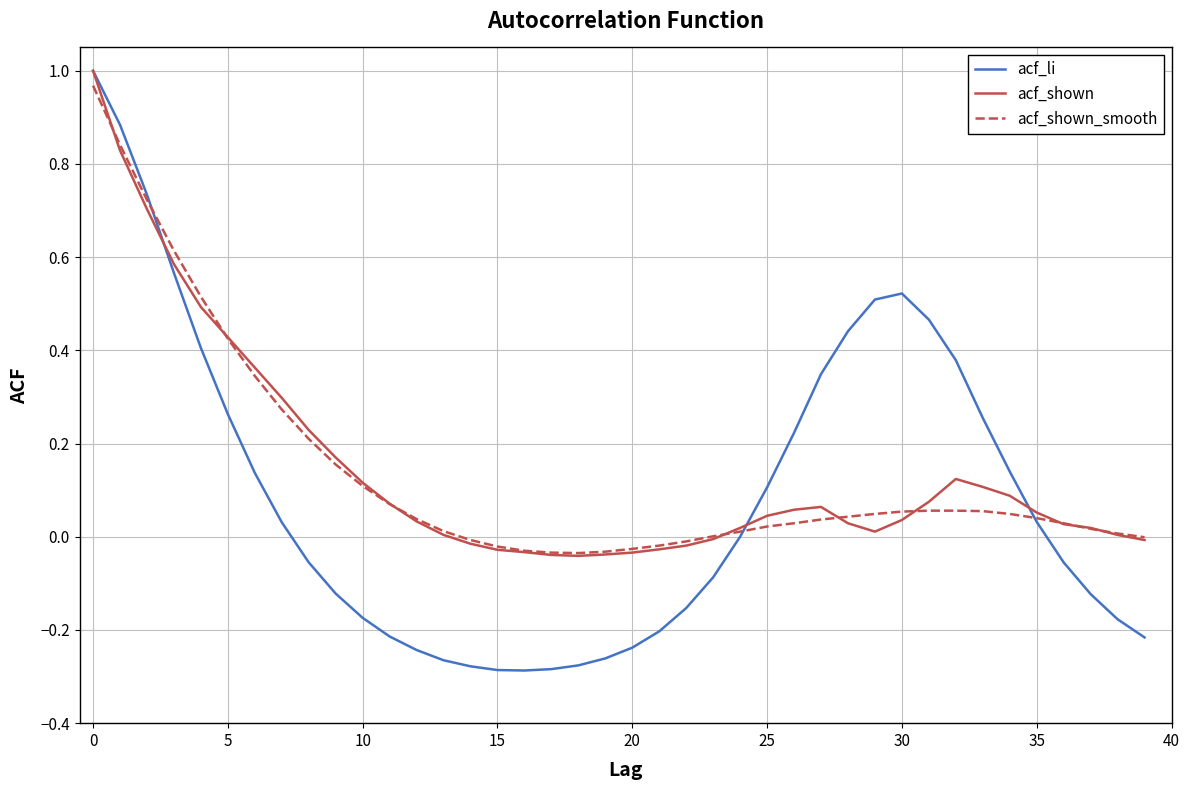

Which series has the largest range (max minus min)?

acf_li